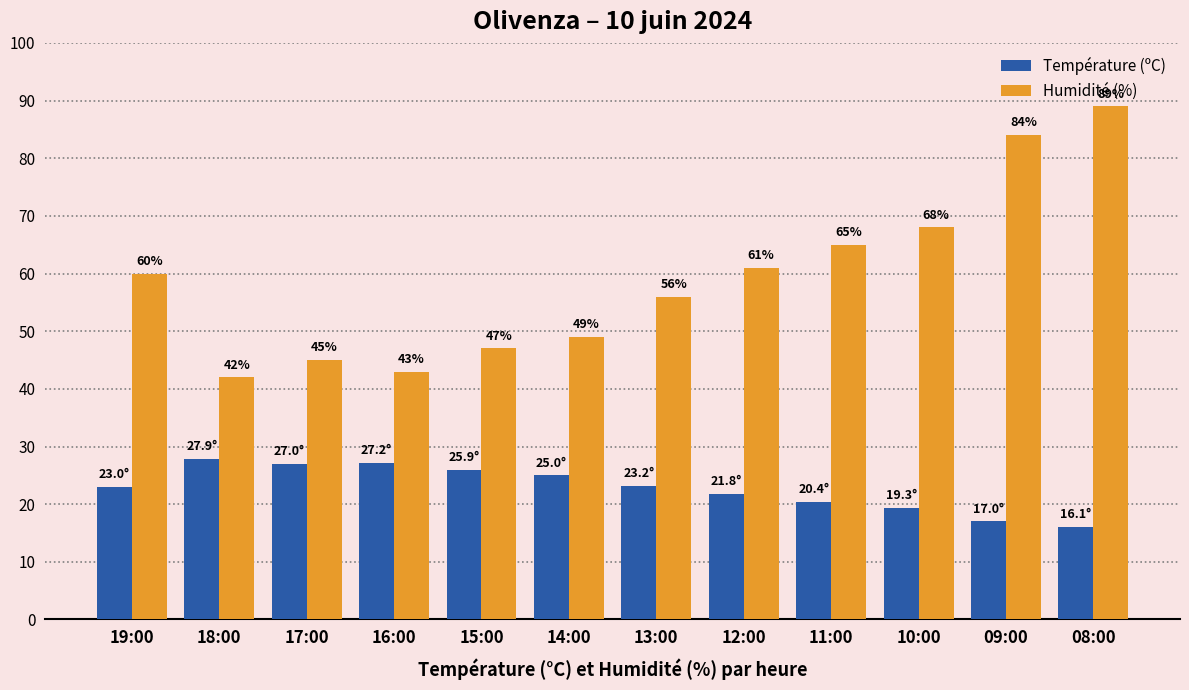

Which series changed the most between 10:00 and 09:00?

Humidité (%)